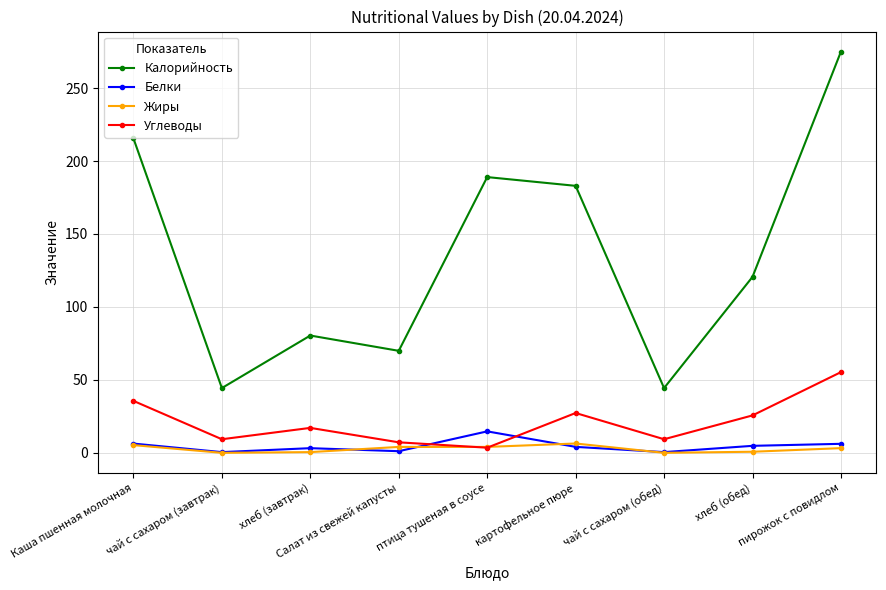

After their last crossing, which series has the higher values: Белки or Углеводы?

Углеводы